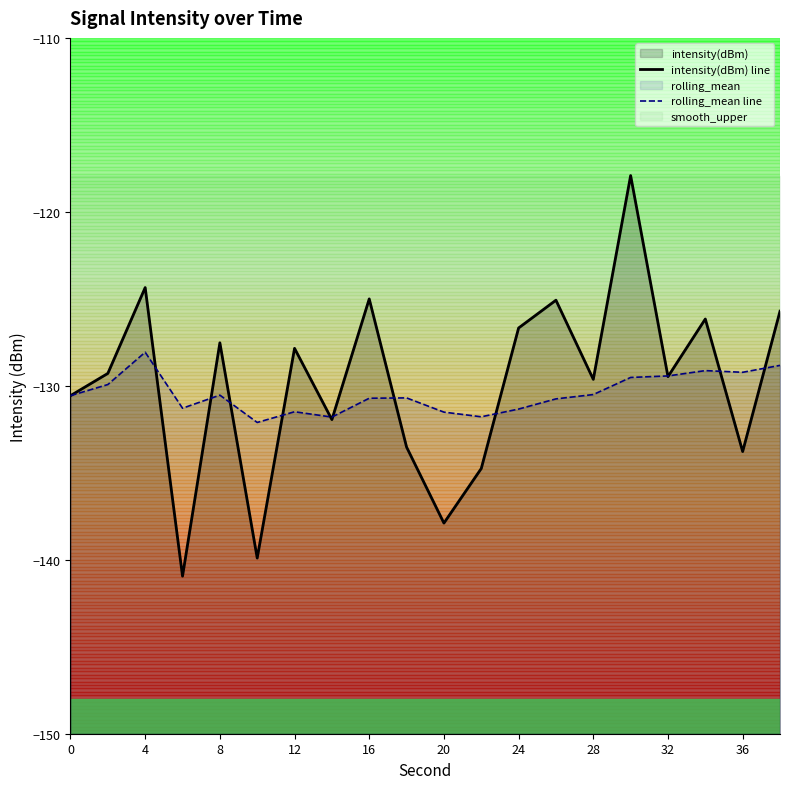

The value of intensity(dBm) line at 11 is -52.6. True or false?

False